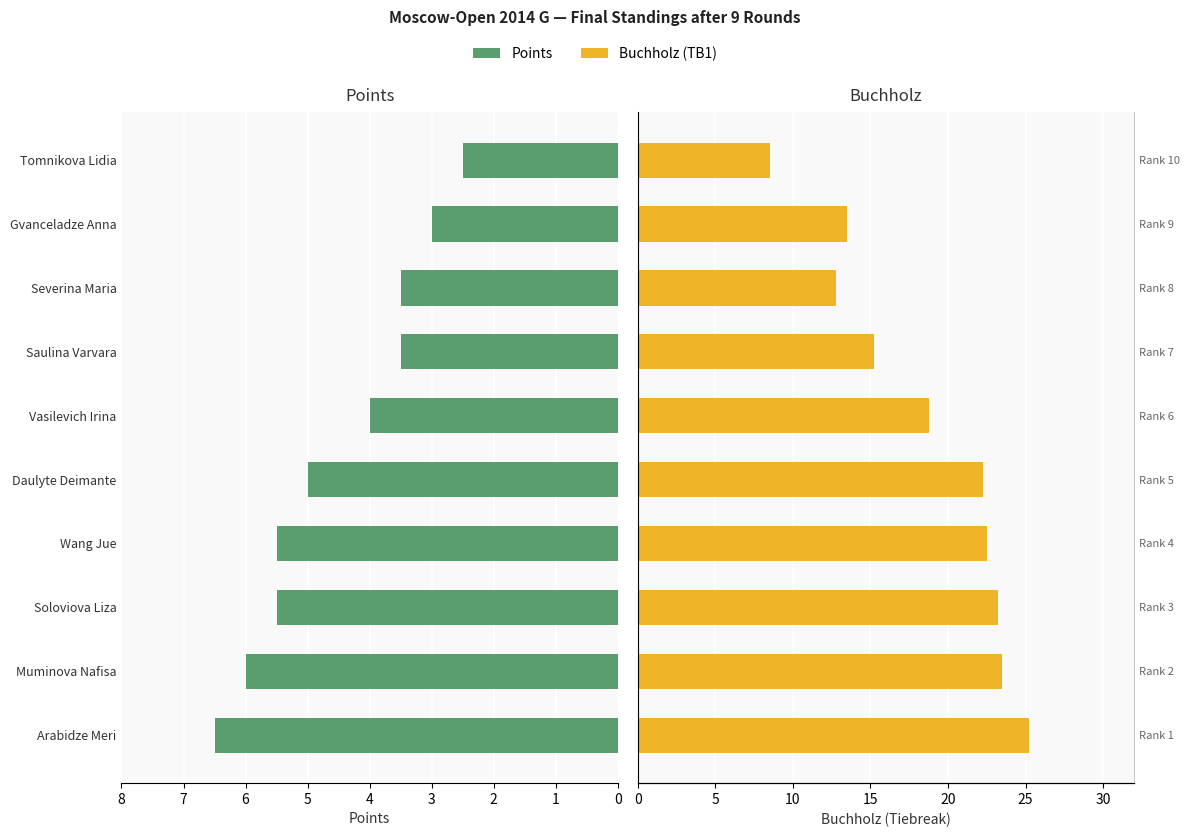

How many distinct data groups are displayed?

2